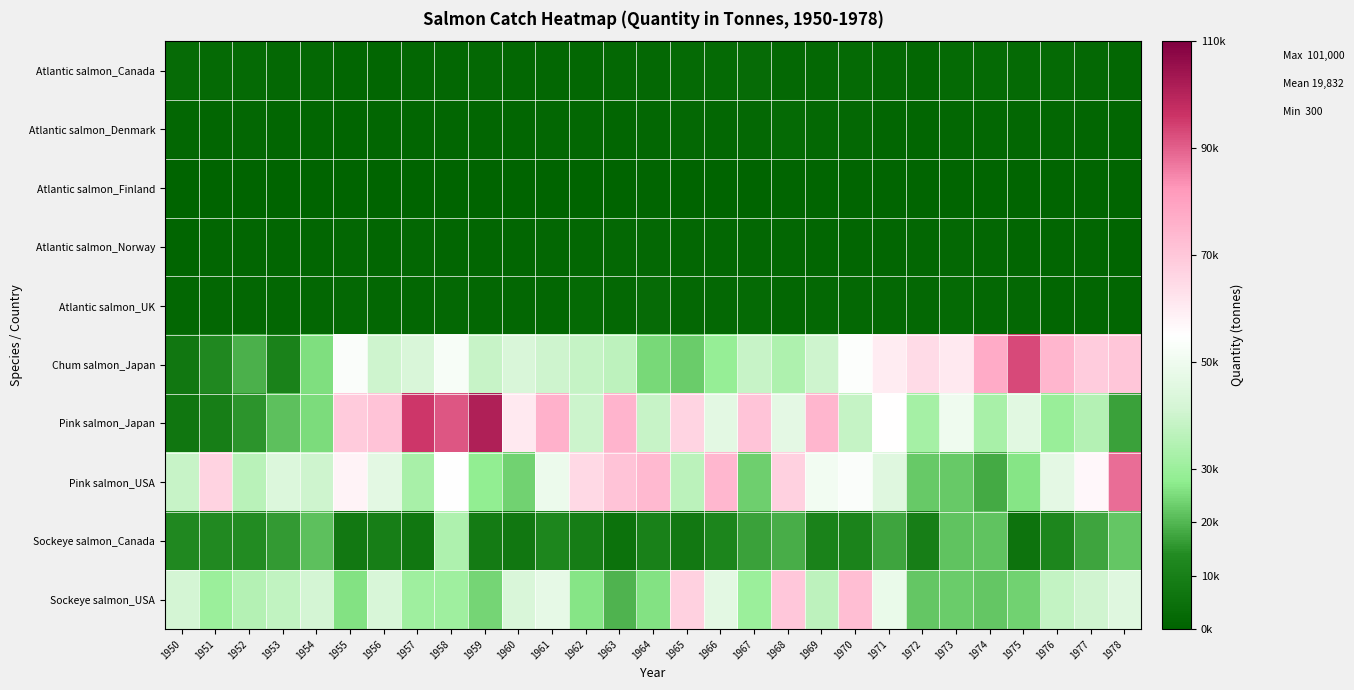

What is the difference between the highest and lowest values at 1953?

43700